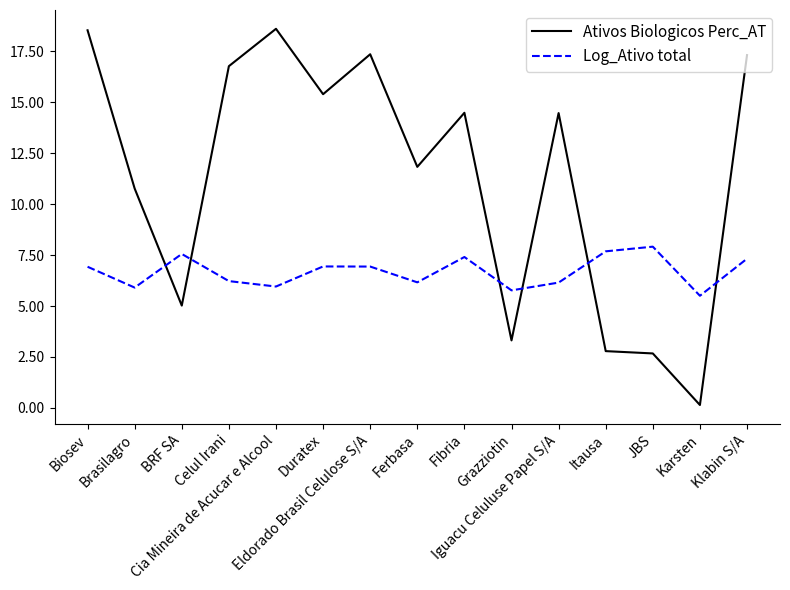

How many intersections are there between Log_Ativo total and Ativos Biologicos Perc_AT?

6